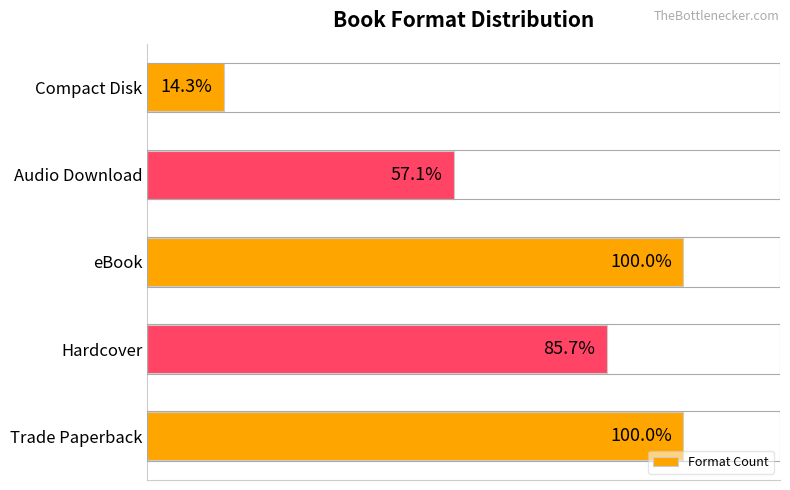

Are the bars horizontal?

Yes